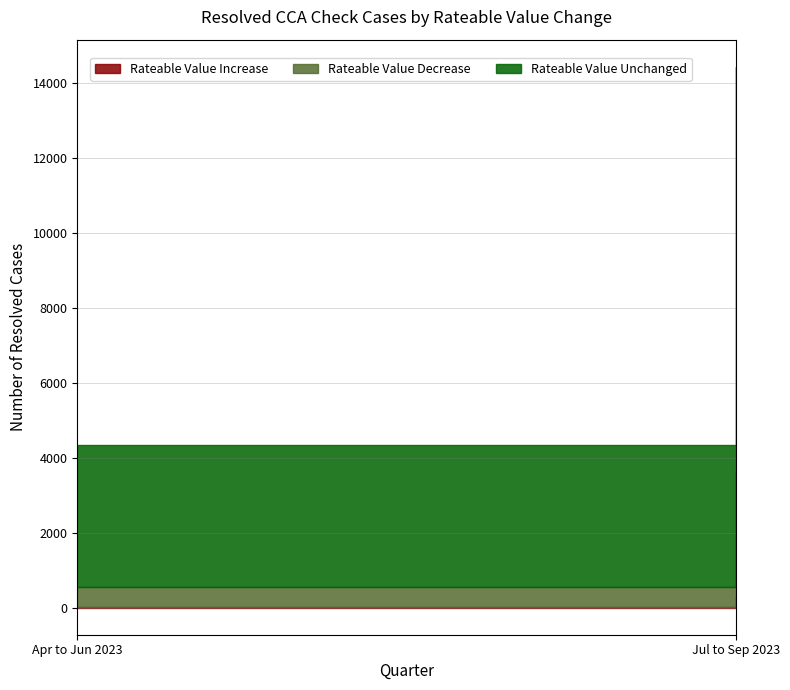

The value of Rateable Value Unchanged at Apr to Jun 2023 is 1951. True or false?

False